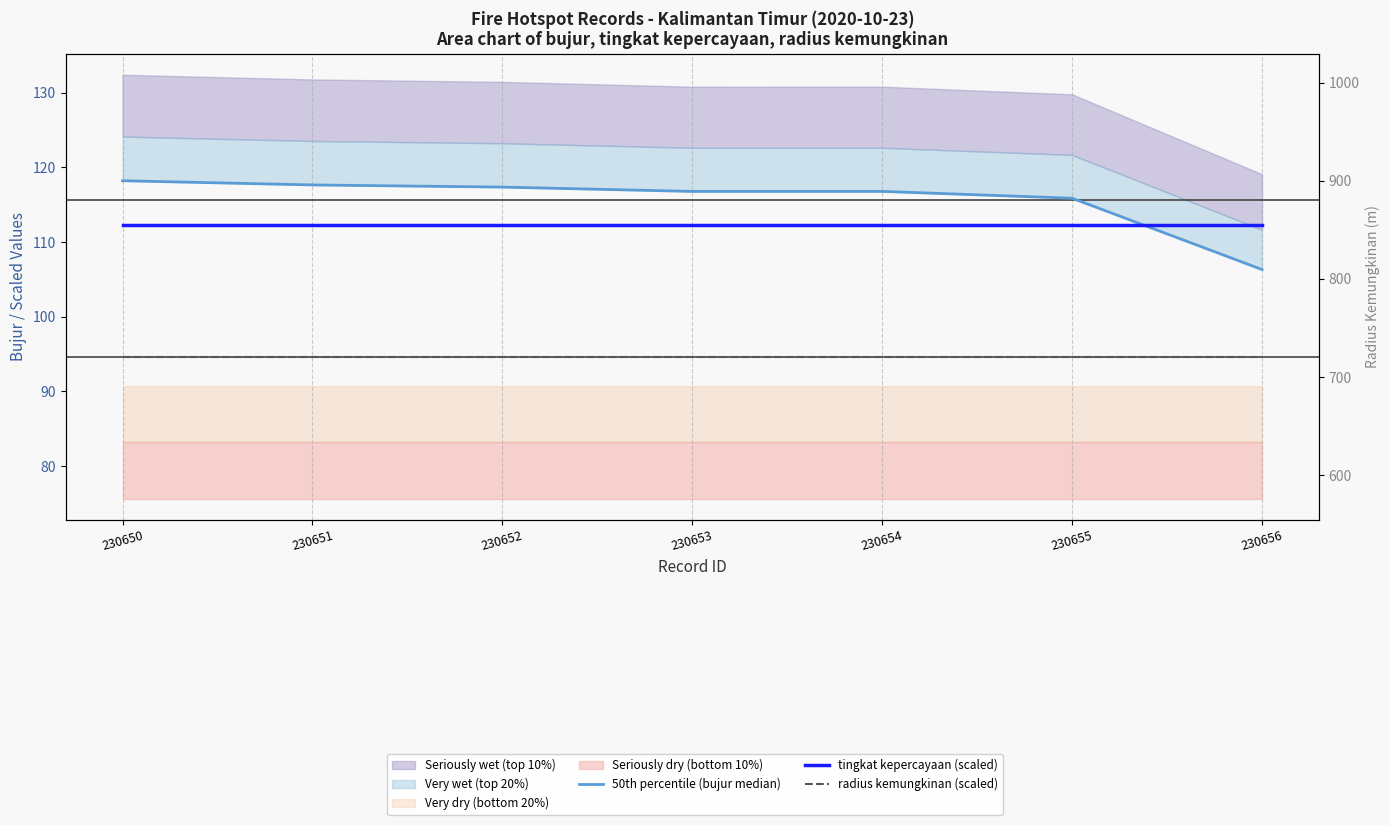

At which label does tingkat kepercayaan (scaled) reach its peak?

230650